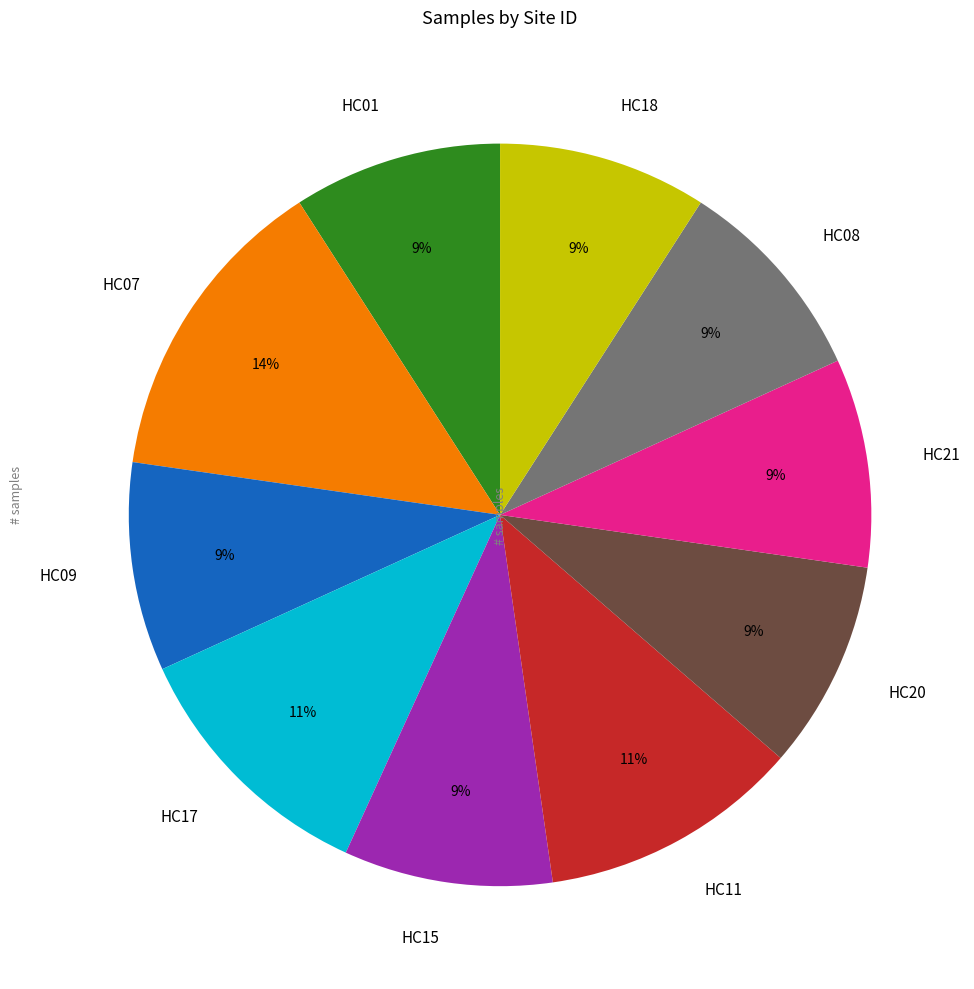

To the nearest percent, what portion does HC07 represent?

14%